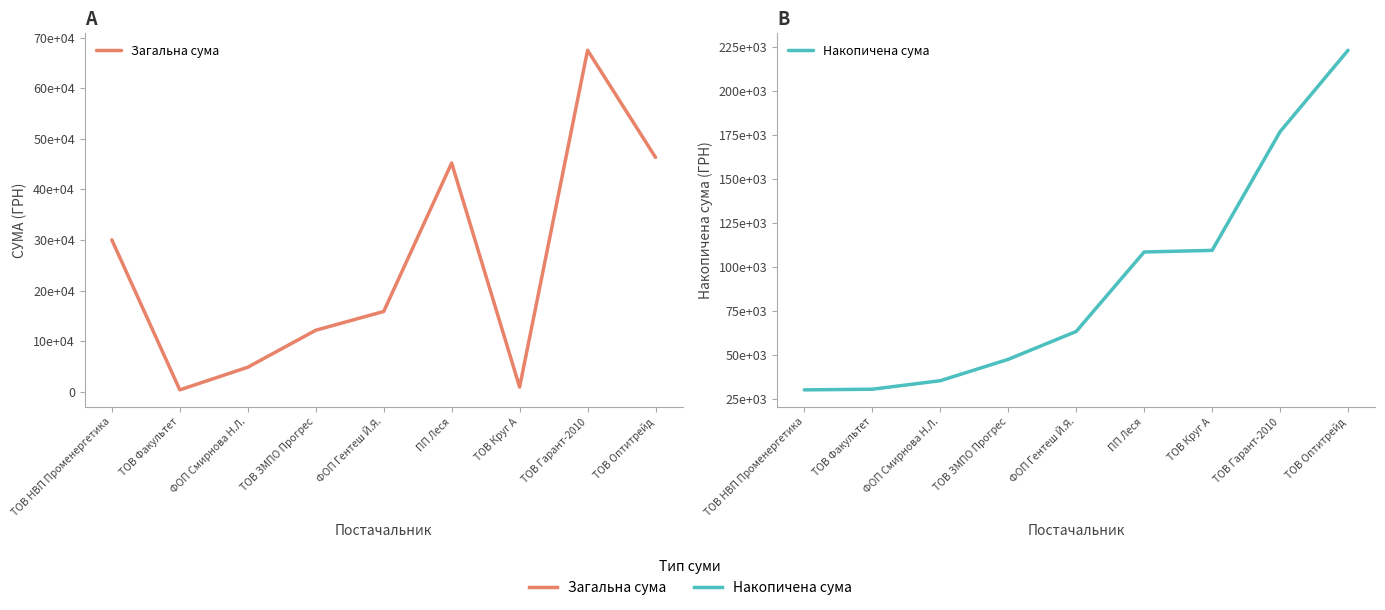

Reading left to right, extract all data points from this chart.

Загальна сума: 30016.8	365.0	4837.3	12147.0	15859.8	45207.7	916.9	67499.8	46318.3
Накопичена сума: 30016.8	30381.8	35219.1	47366.1	63225.9	108433.6	109350.4	176850.2	223168.6